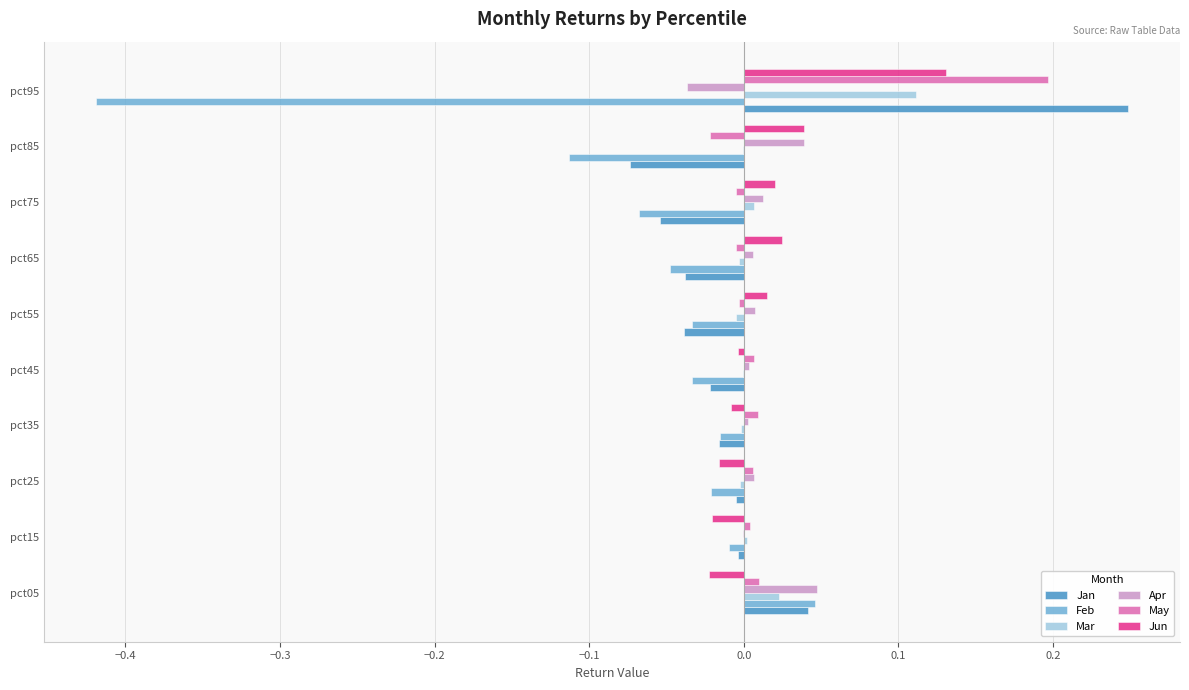

Which category has the highest value in the Feb series?

pct05